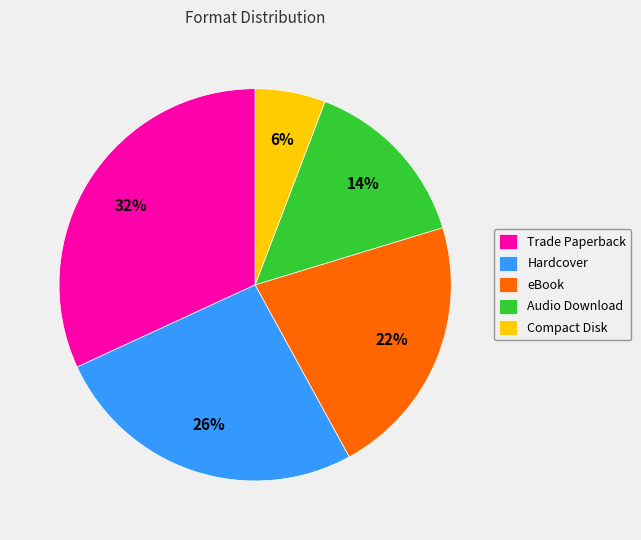

To the nearest percent, what is the difference between the largest and smallest slice percentages?

26%